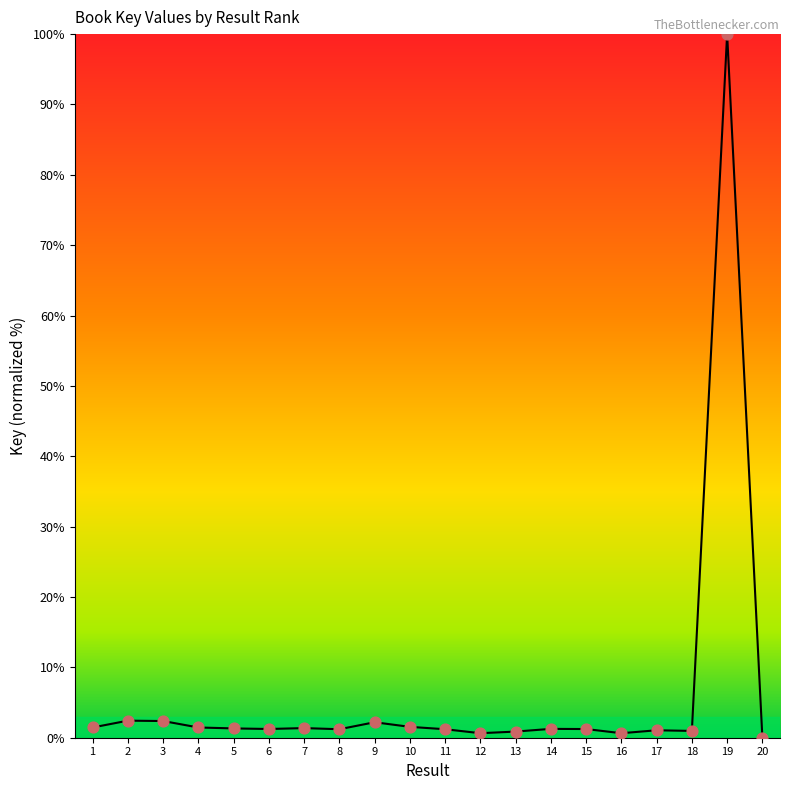

At which category does the chart reach its peak across all series?

19